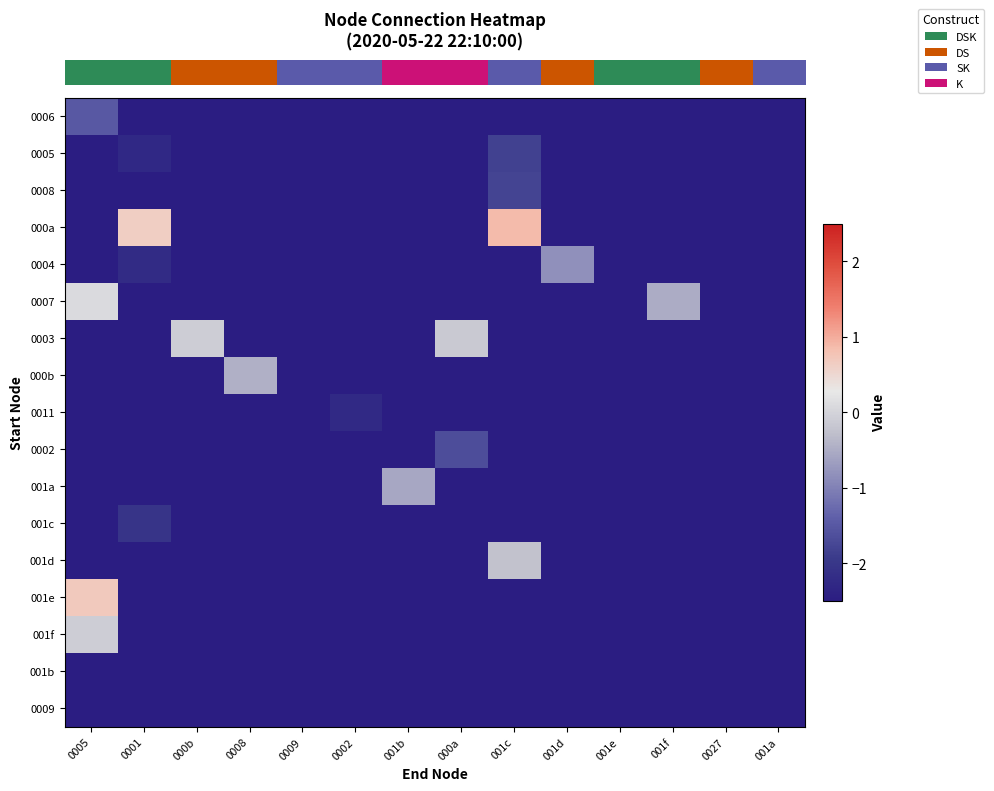

At which category is the sum across all series the highest?

0005